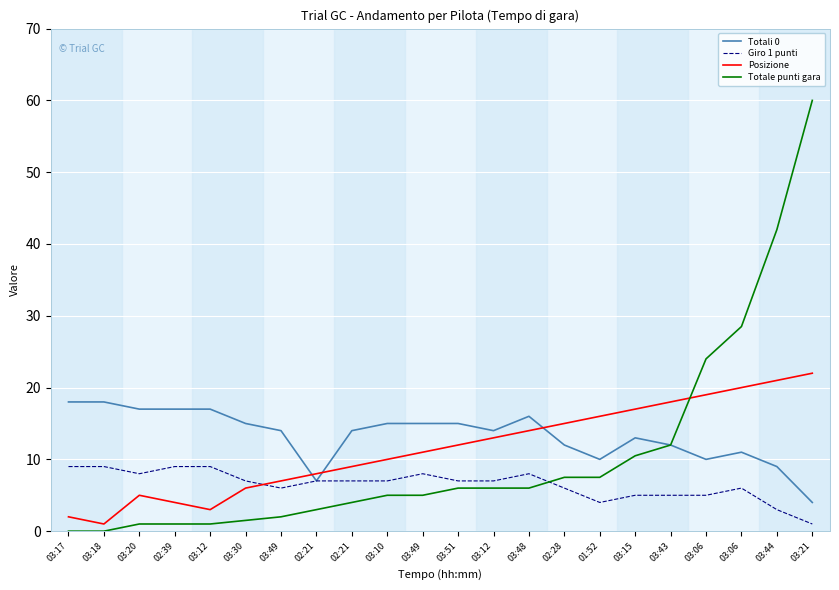

True or false: Totale punti gara and Giro 1 punti intersect in this chart.

True